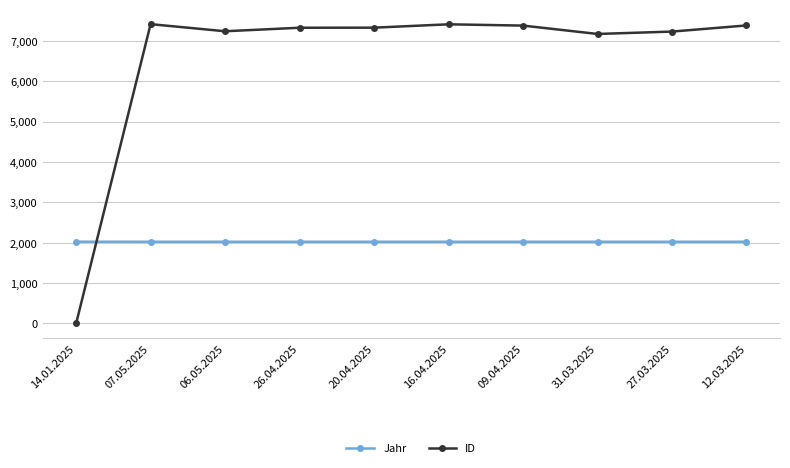

What is the greatest value displayed?

7413